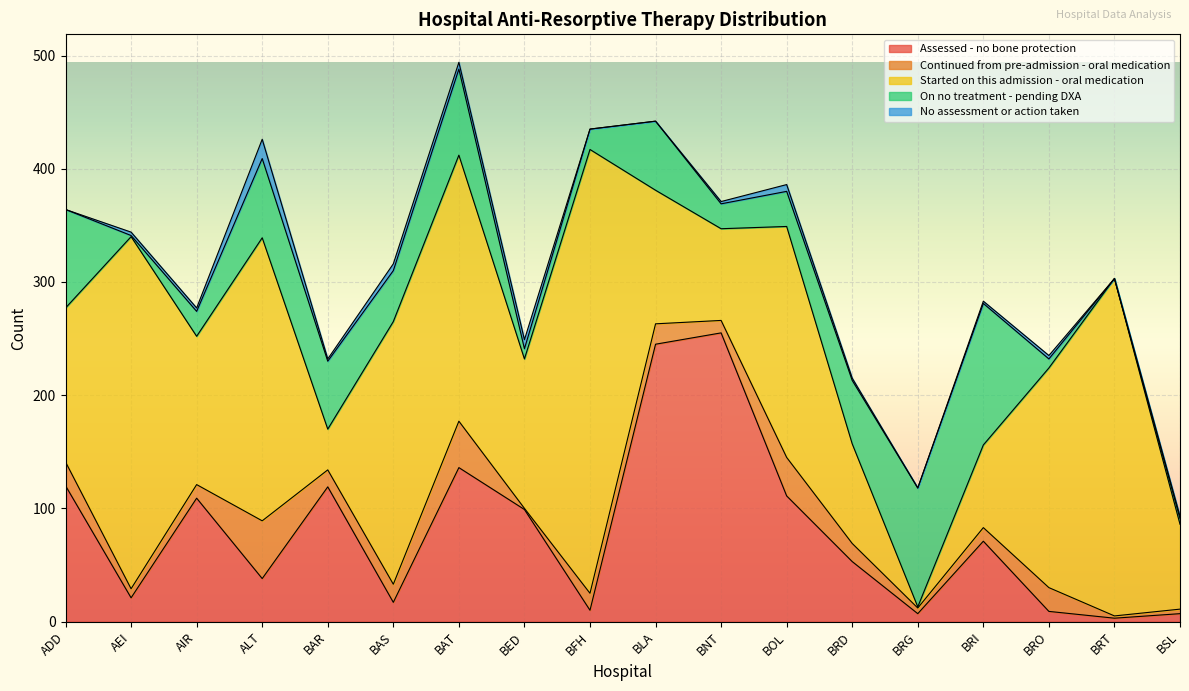

What are all the series names shown in the legend?

Assessed - no bone protection, Continued from pre-admission - oral medication, Started on this admission - oral medication, On no treatment - pending DXA, No assessment or action taken